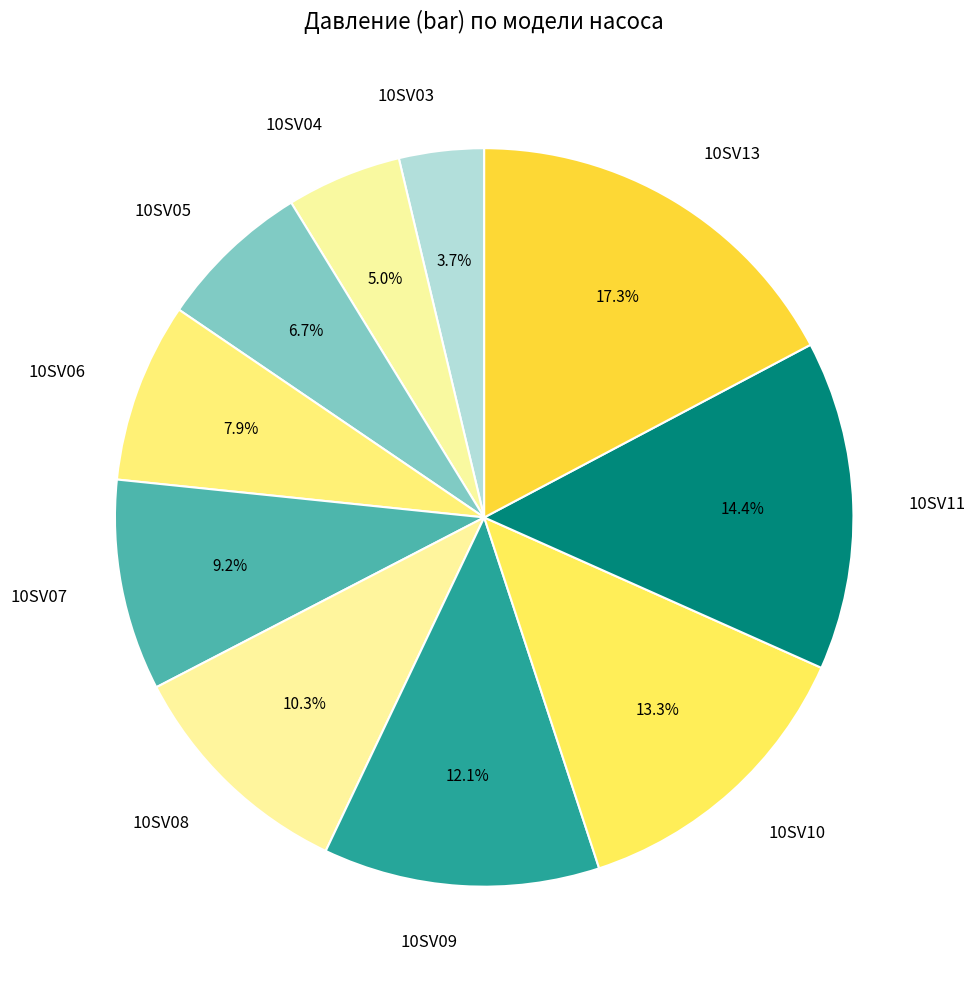

Is there any slice that represents more than half of the pie?

No